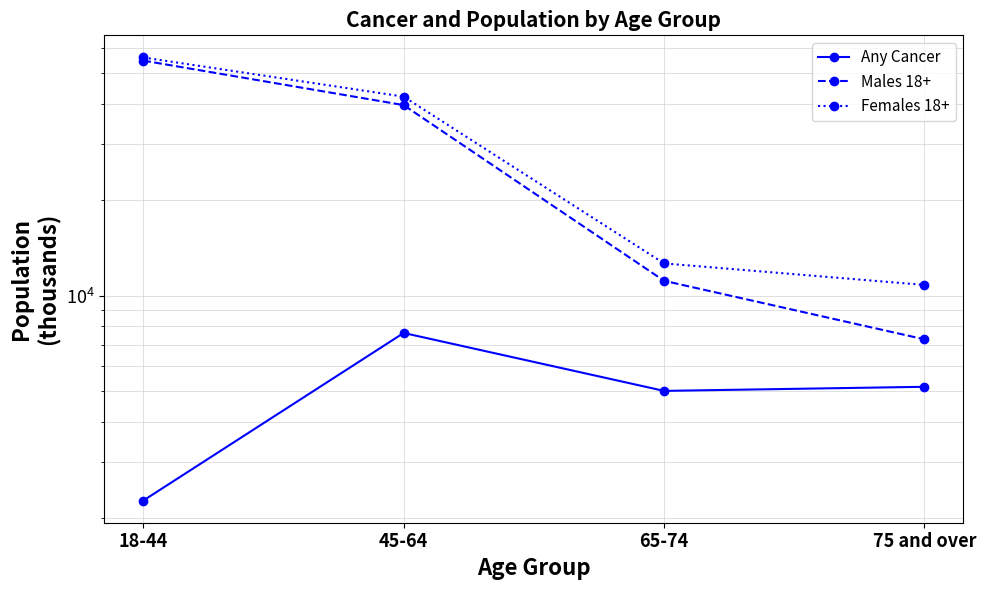

What is the label of the 1st point from the right?

75 and over